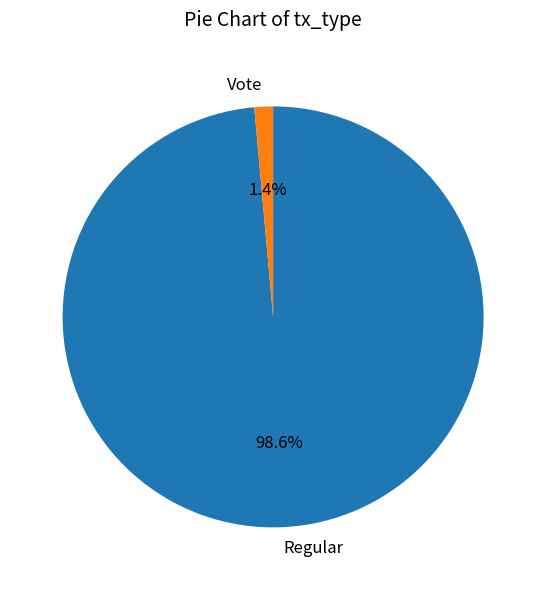

Which slice is the smallest?

Vote